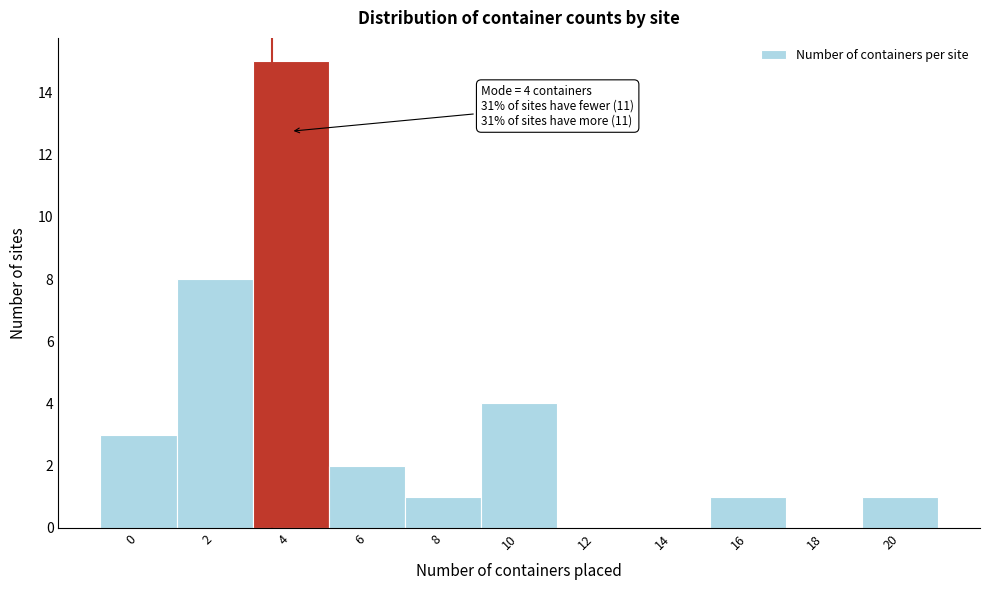

Reading left to right, list all the values displayed in this chart.

0=3	2=8	4=15	6=2	8=1	10=4	12=0	14=0	16=1	18=0	20=1